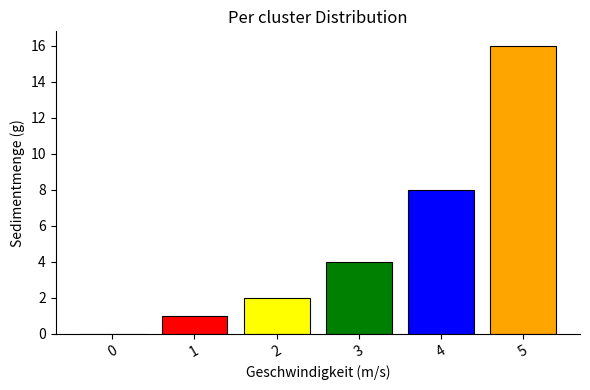

What is the change in value from 0 to 1?

+1